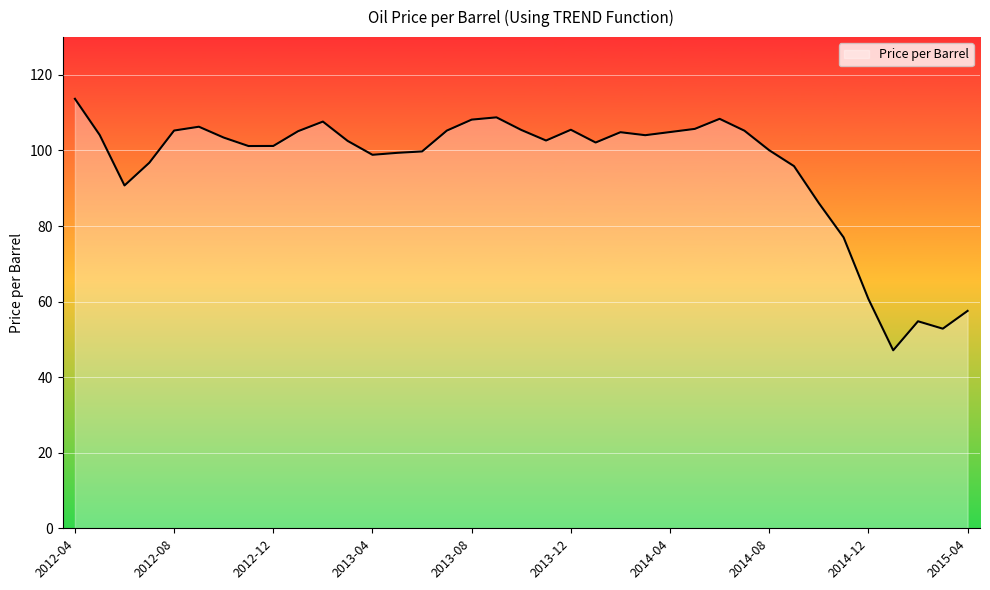

What is the greatest value displayed?

113.7